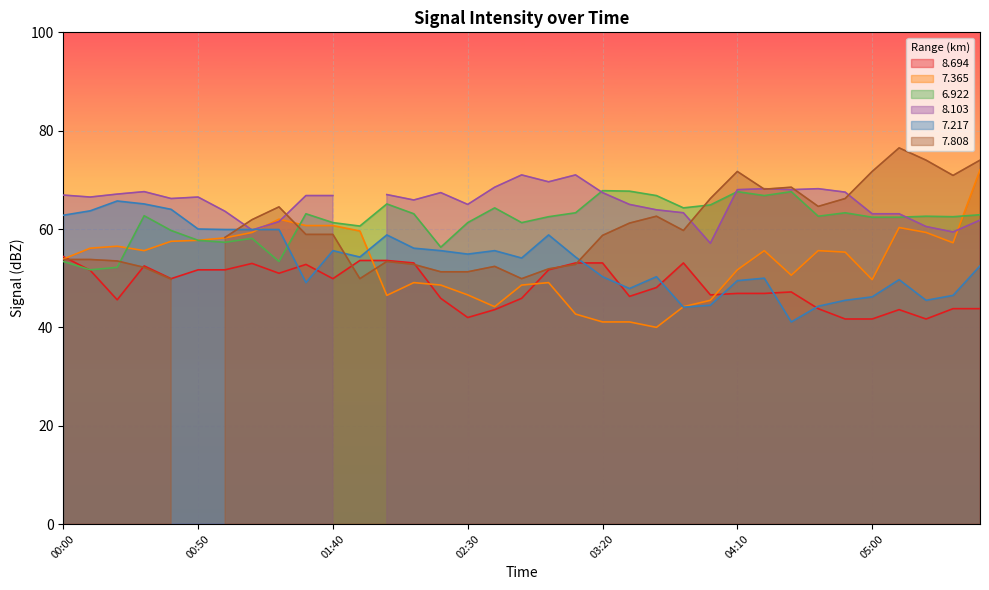

List the labels in order of 7.217 value, smallest first.

04:30, 03:50, 04:40, 04:00, 04:50, 05:20, 05:00, 05:30, 03:30, 01:30, 04:10, 05:10, 04:20, 03:20, 03:40, 06:30, 02:50, 01:50, 03:10, 02:30, 01:40, 02:20, 02:40, 02:10, 02:00, 03:00, 01:00, 01:10, 01:20, 00:50, 00:00, 00:10, 00:40, 00:30, 00:20